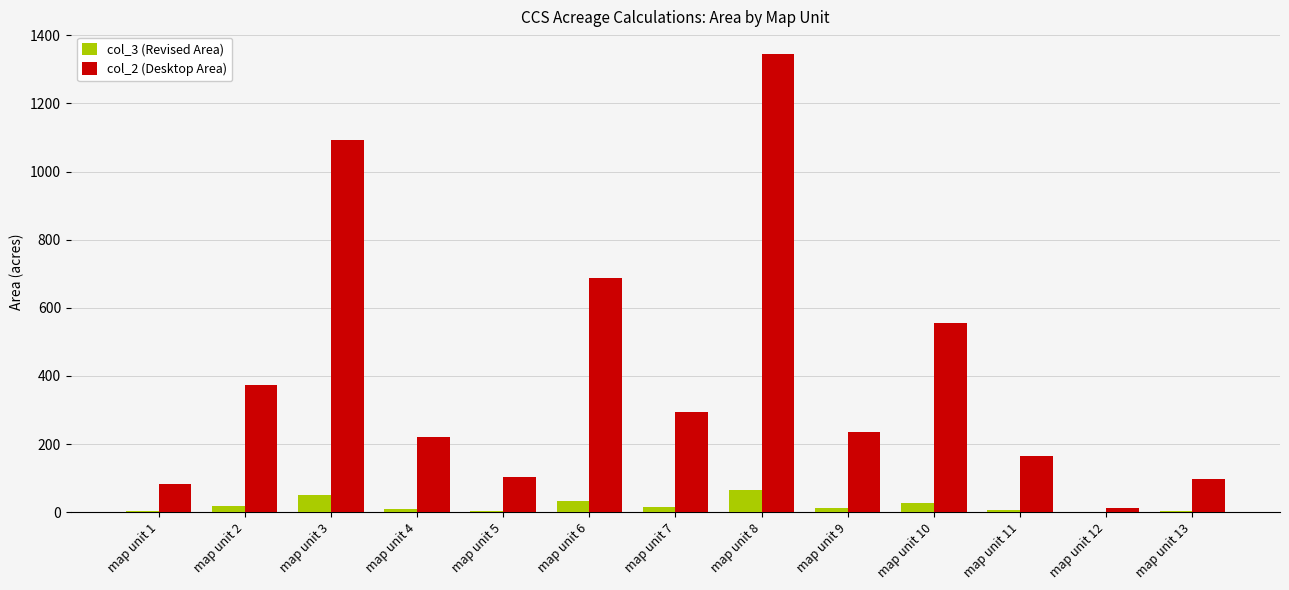

Which label corresponds to the largest value in the chart?

map unit 8